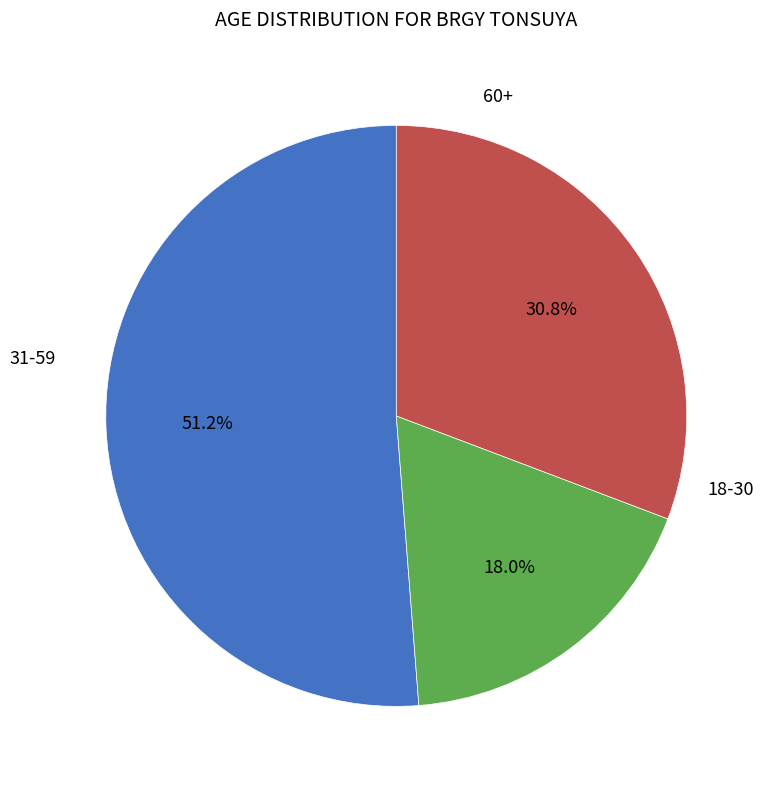

Does any single category account for the majority?

Yes